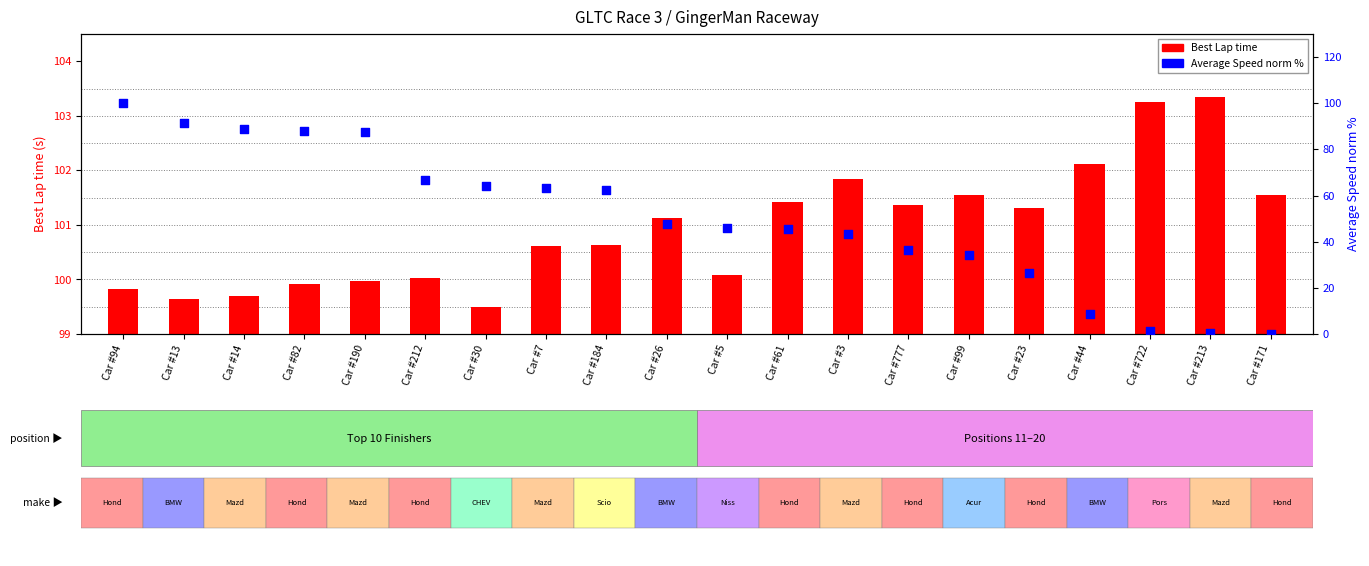

Which series has the largest total across all categories?

Best Lap time